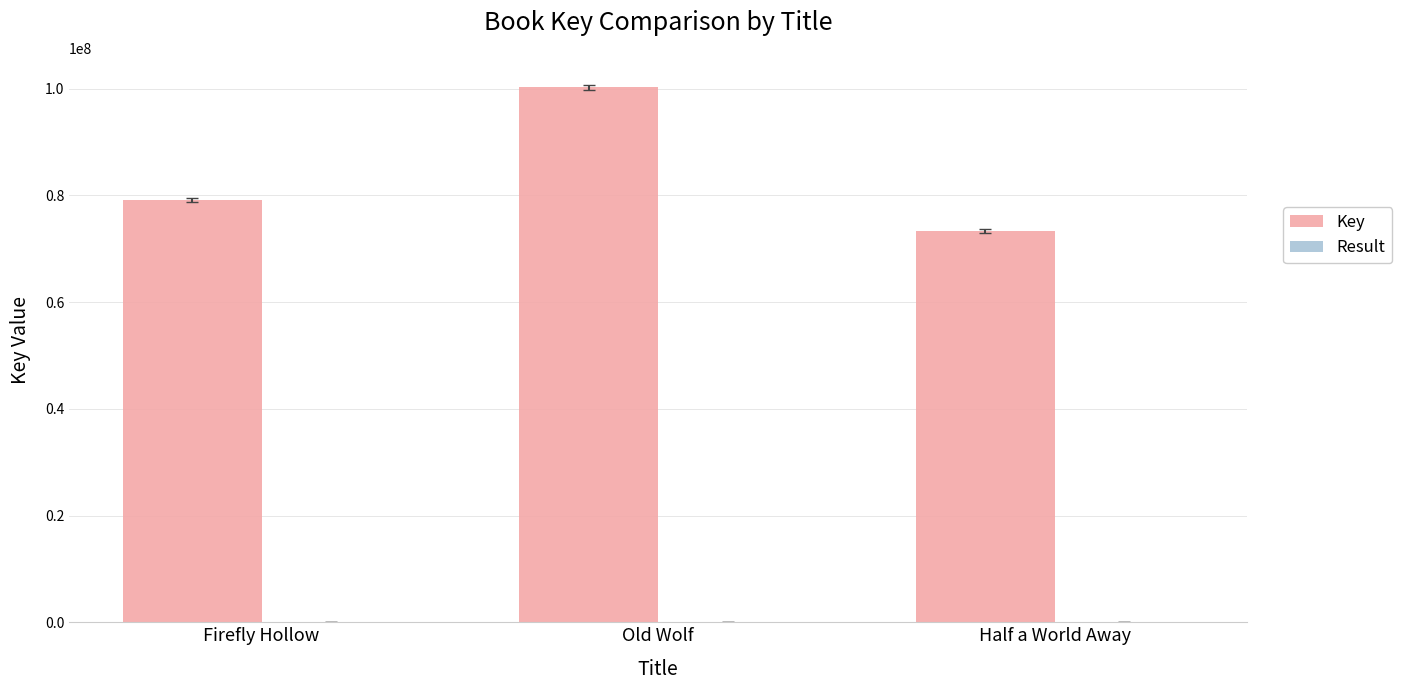

What is the sum of all Key values?

252816922